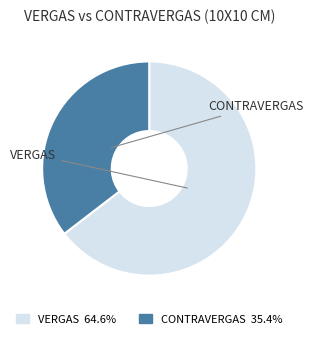

How many segments does this pie chart have?

2